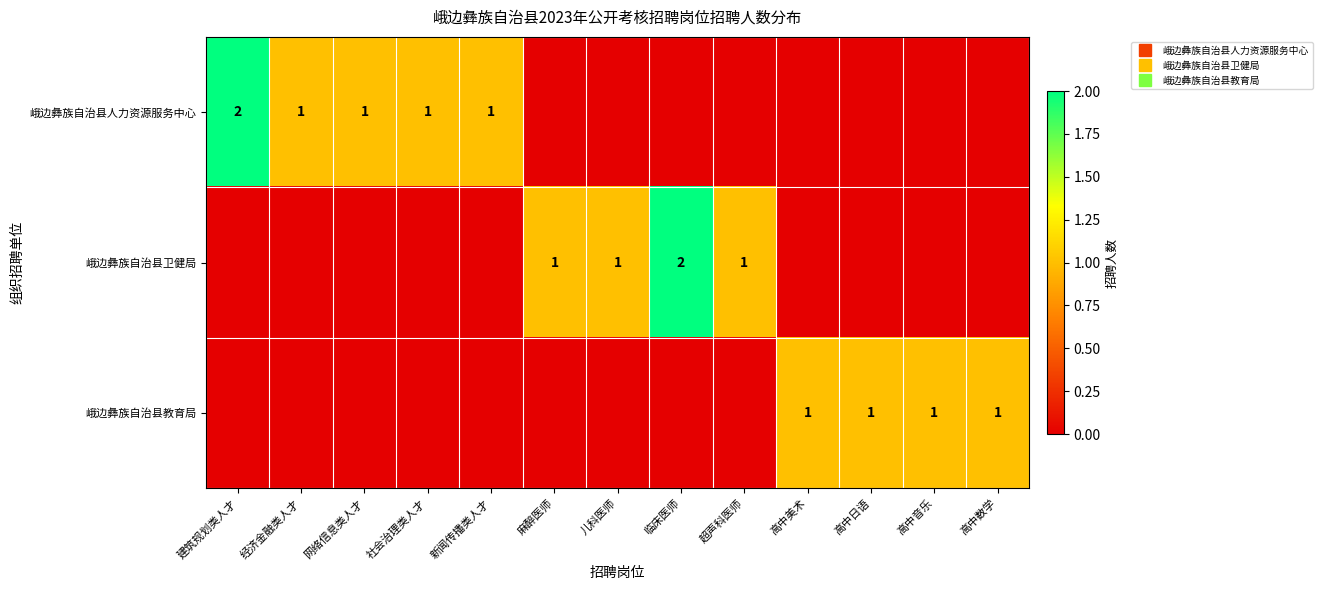

At how many categories does at least one series exceed 1?

2